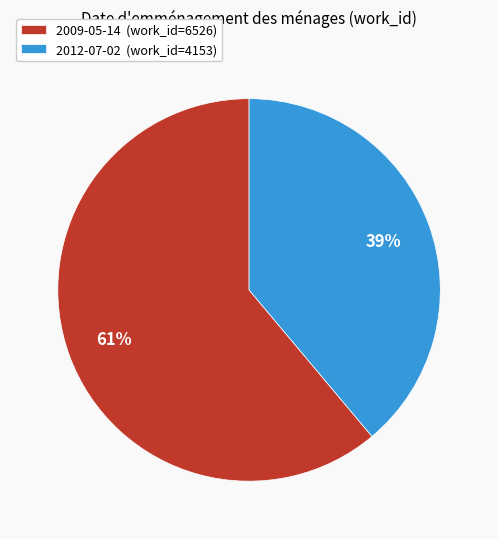

How many slices are in this pie chart?

2